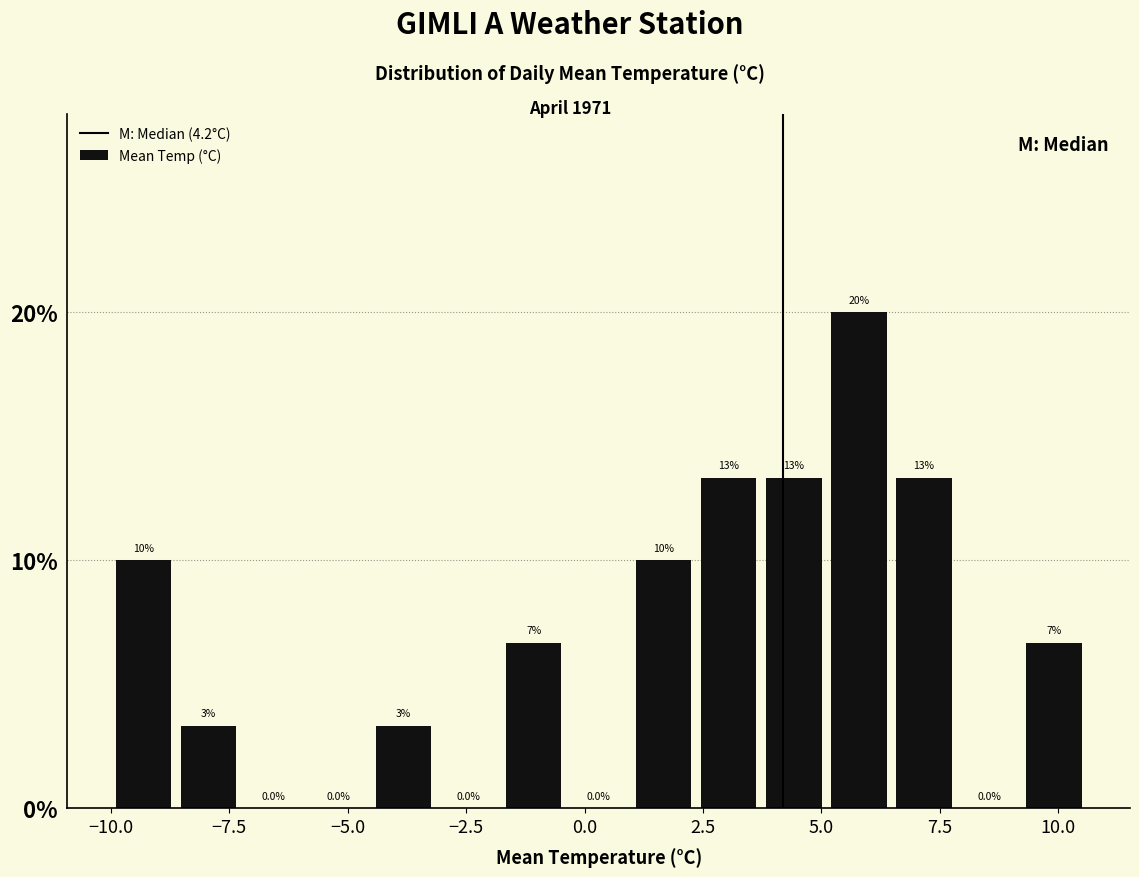

Around what value on the x-axis is the tallest bar? Give the approximate position of its centre, as read against the axis.

6.0